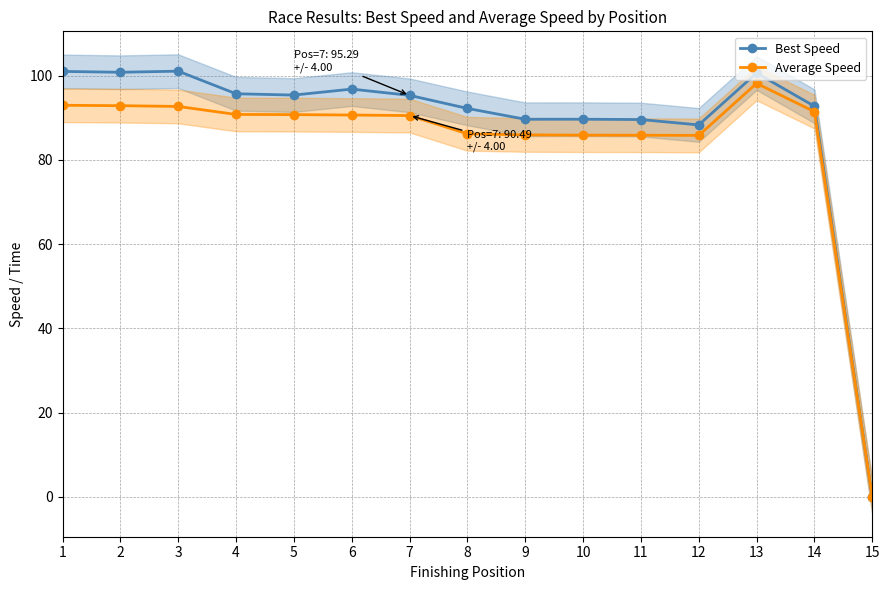

True or false: Best Speed has more than 2 points higher than both neighbors.

True